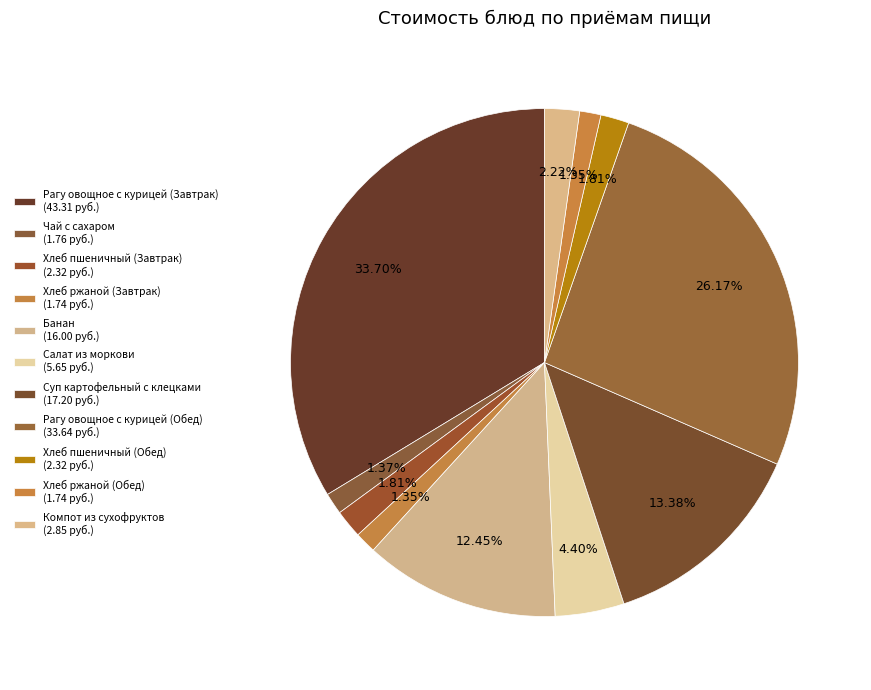

How many slices are in this pie chart?

11